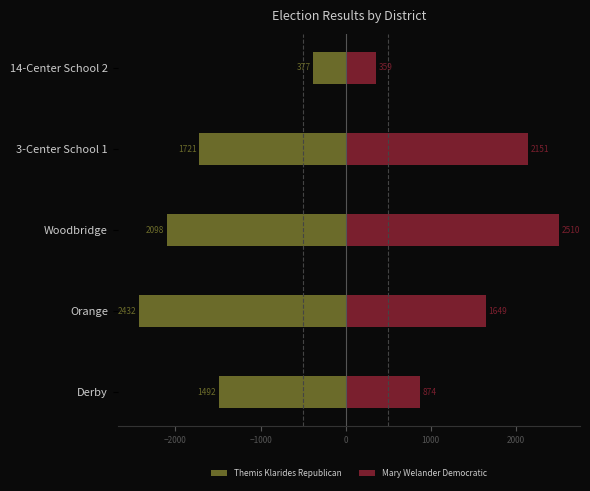

Rank the series by their maximum value, from lowest to highest.

Themis Klarides Republican, Mary Welander Democratic